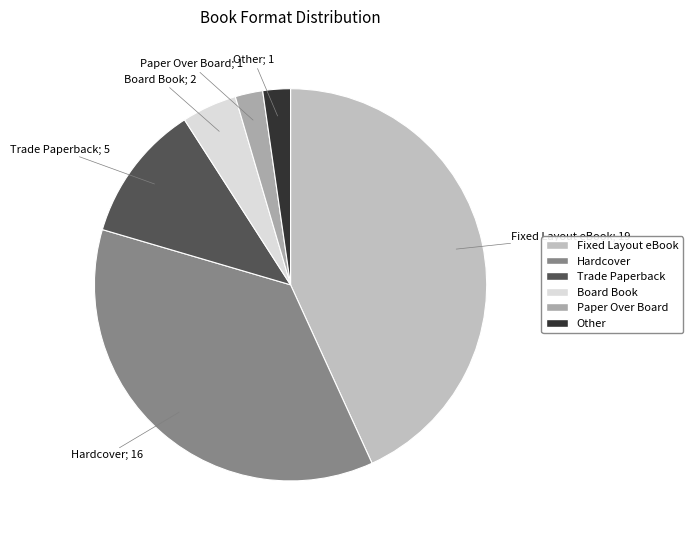

How many slices are in this pie chart?

6